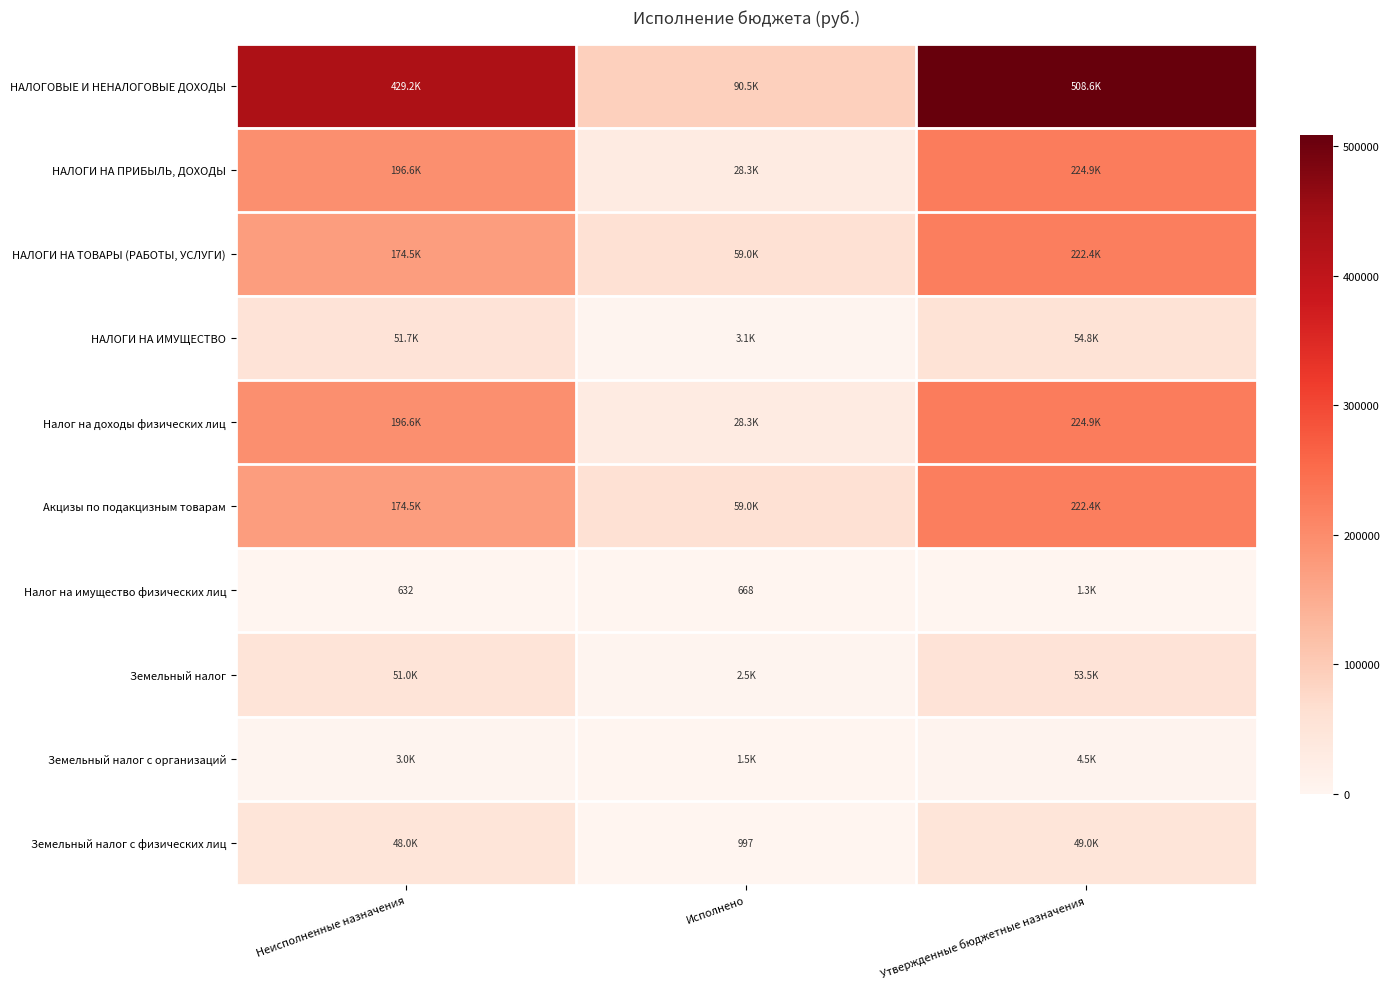

Which series has the largest total across all categories?

НАЛОГОВЫЕ И НЕНАЛОГОВЫЕ ДОХОДЫ